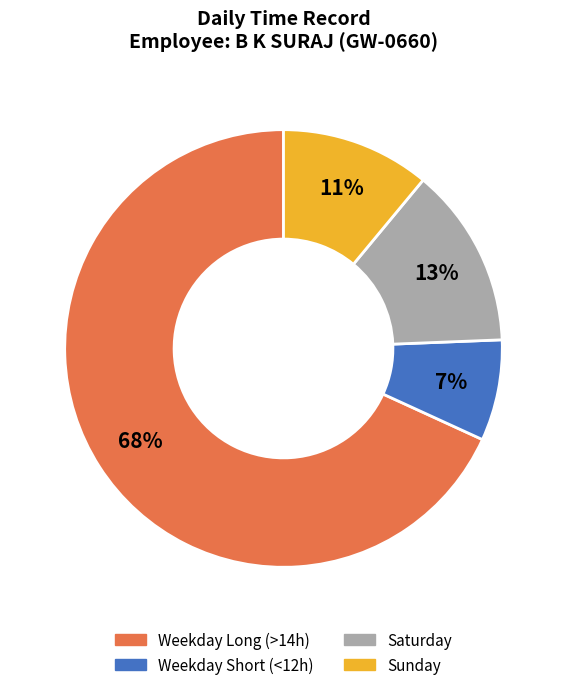

To the nearest percent, what is the average slice percentage?

25%